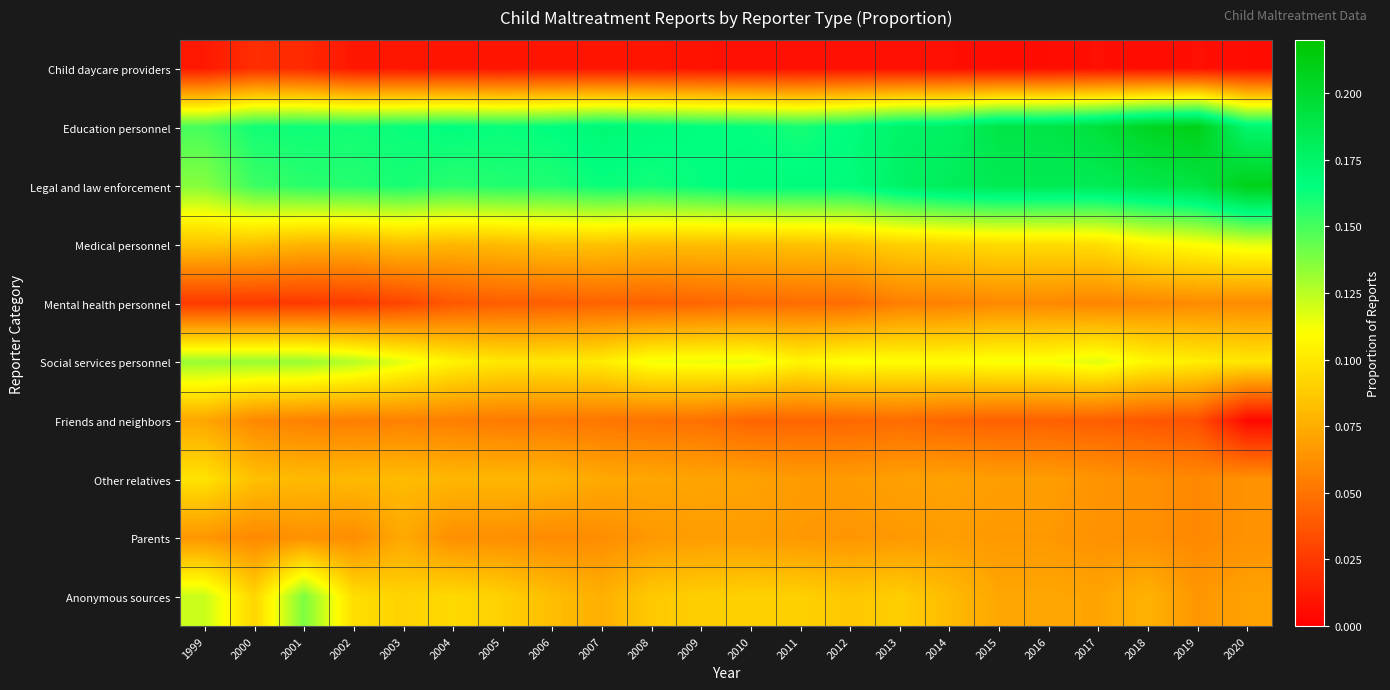

Which series has the largest range (max minus min)?

Anonymous sources